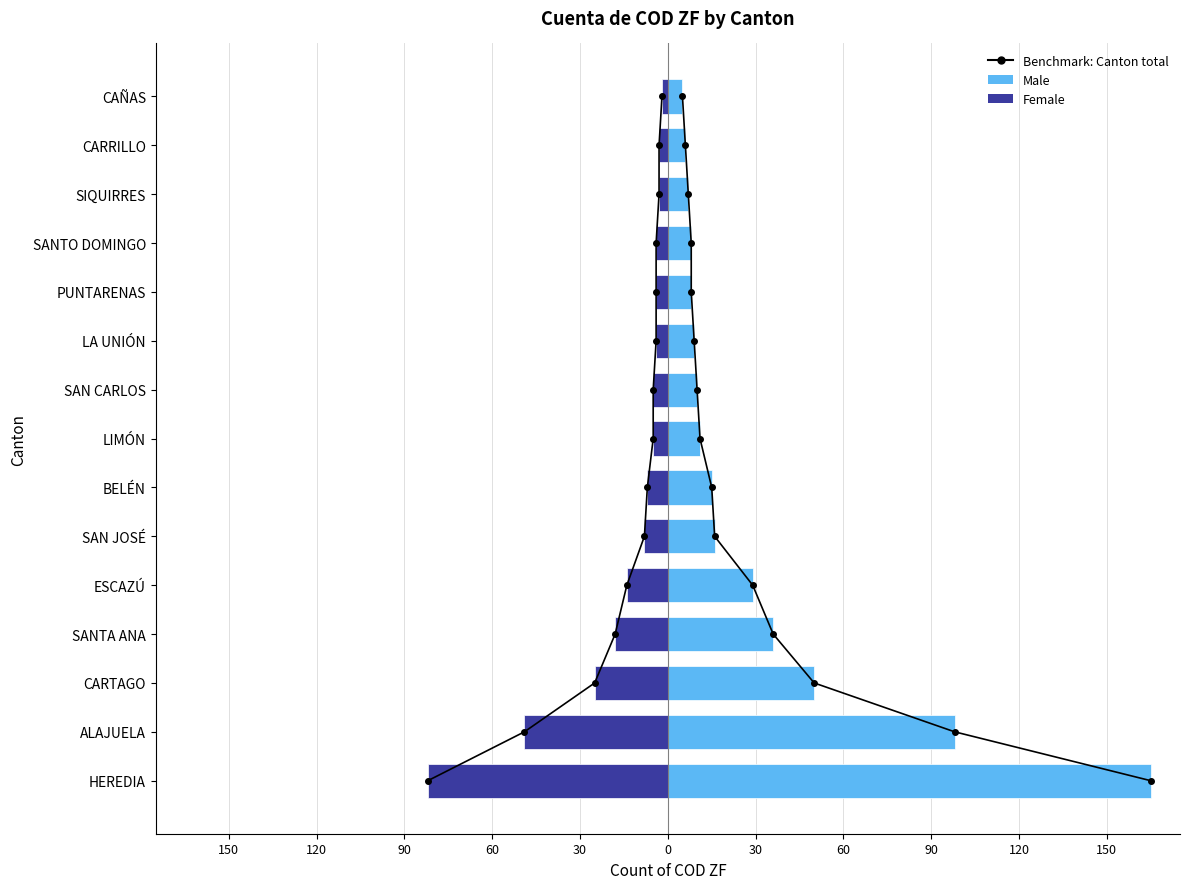

Does the chart contain any negative values?

Yes